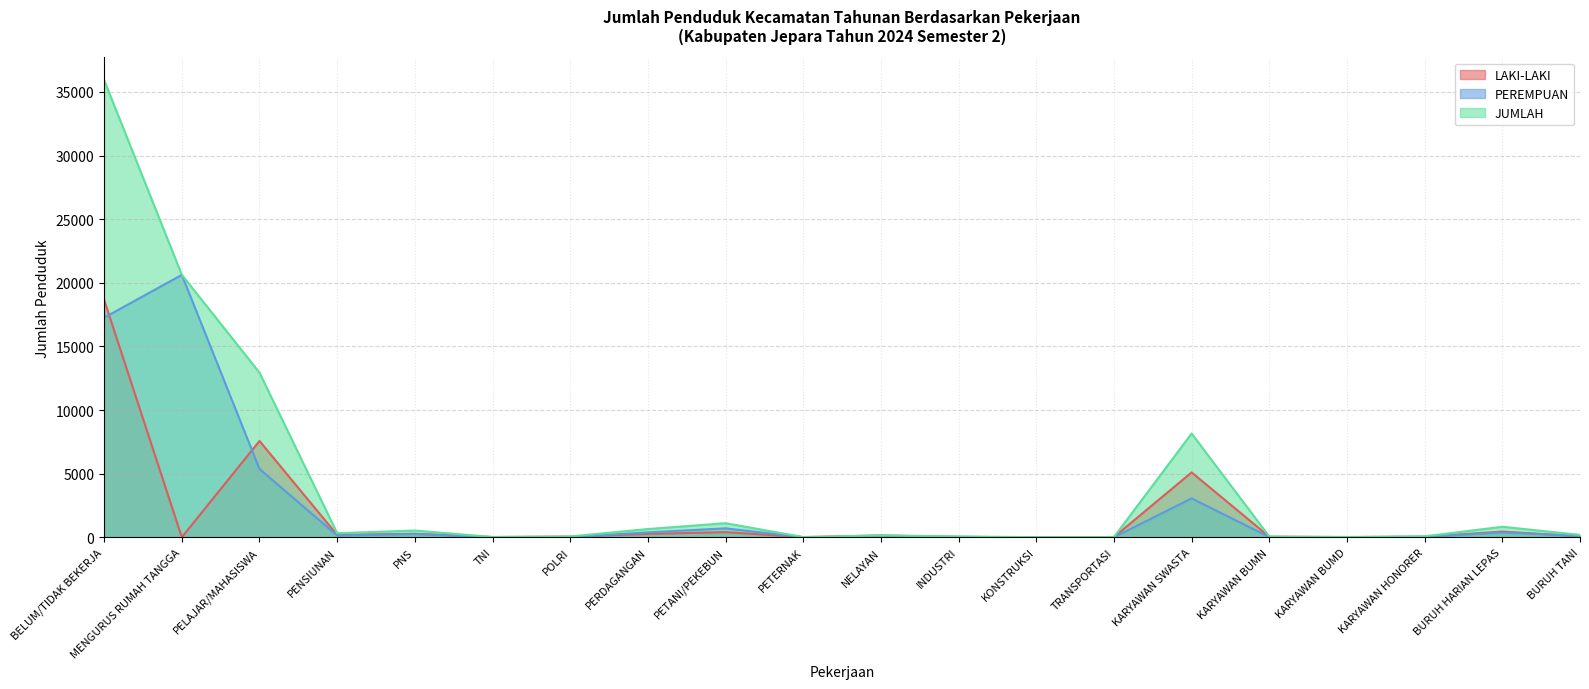

Where is PEREMPUAN nearest to the value 10314?

PELAJAR/MAHASISWA